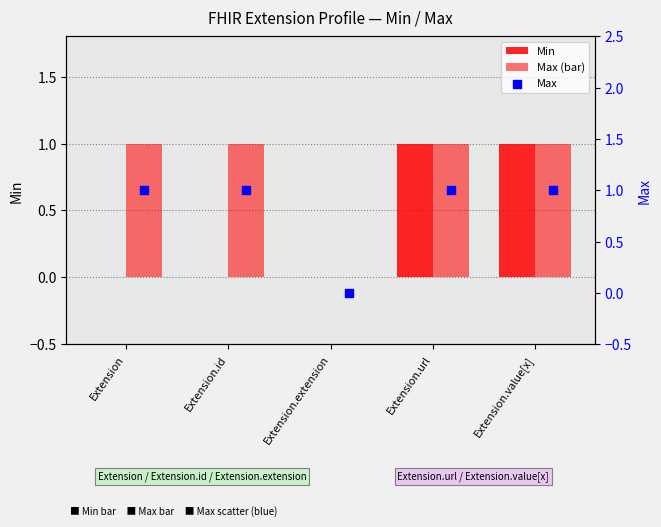

Which series contains the lowest Y value?

Min